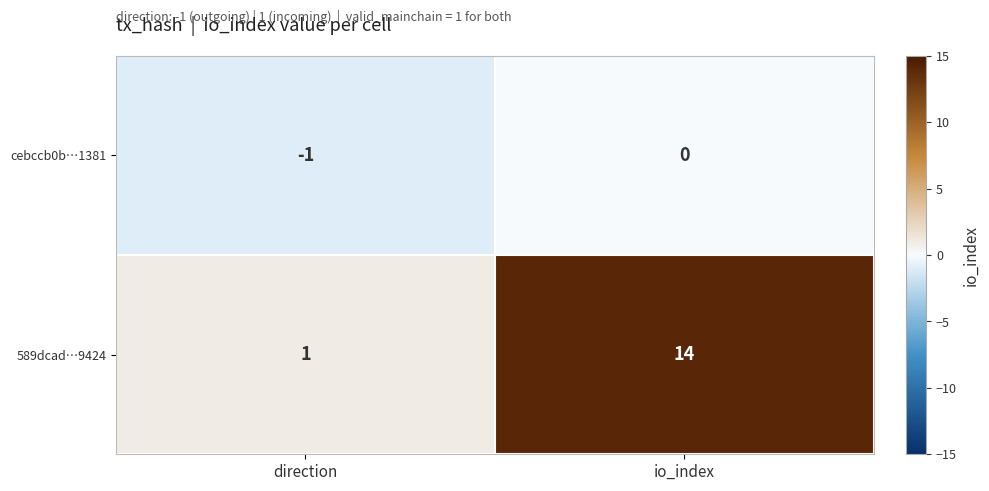

Between direction and io_index, which series saw the biggest shift?

589dcad…9424